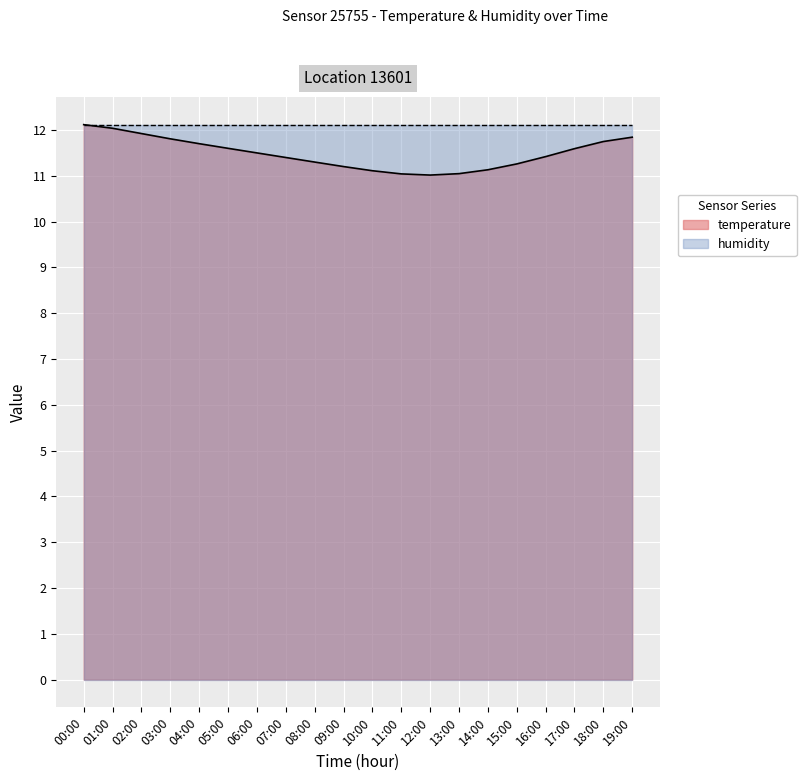

What is the change in value from 04:00 to 09:00?

-0.5